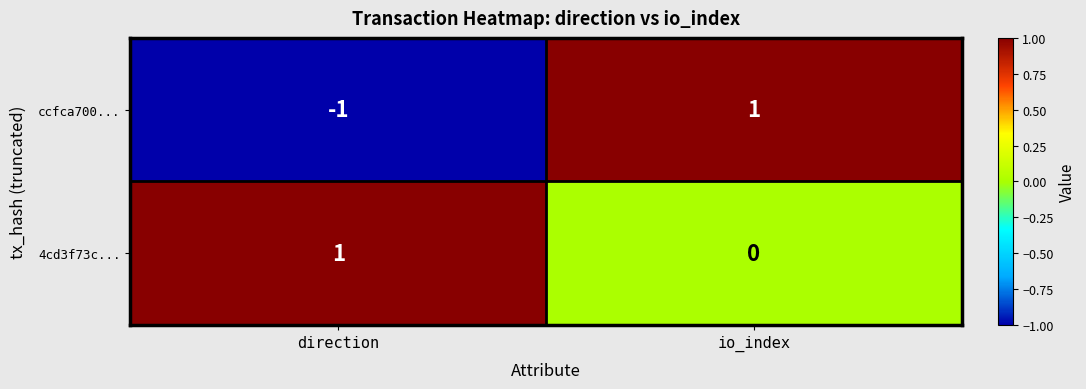

What is the spread (max minus min) of values at io_index?

1